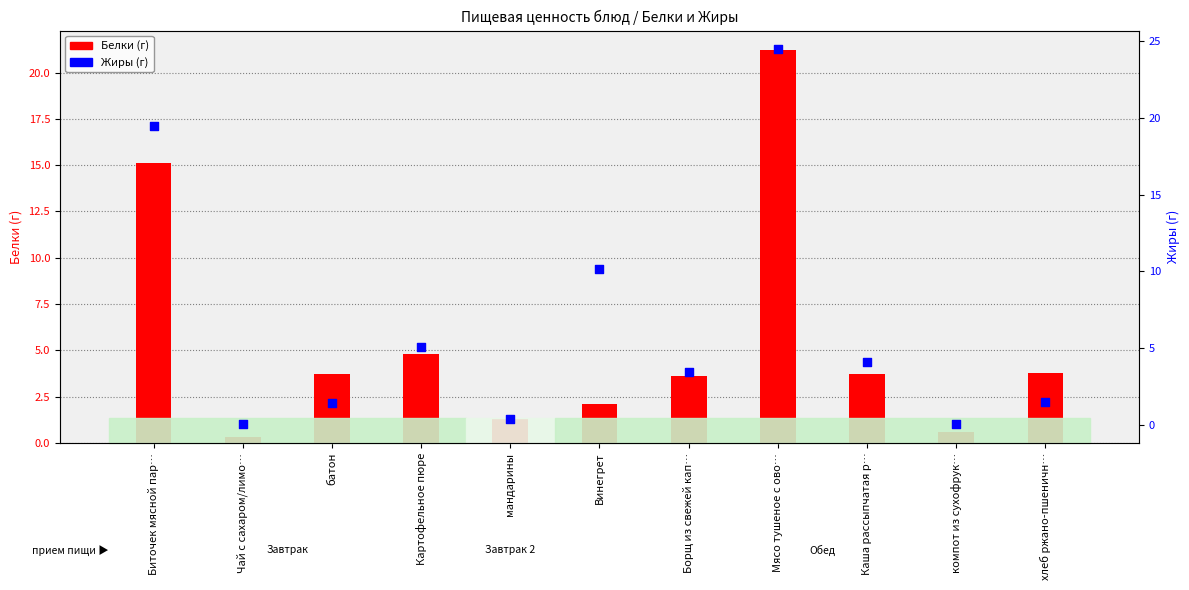

Which series has the largest Y range (max minus min)?

Жиры (г)